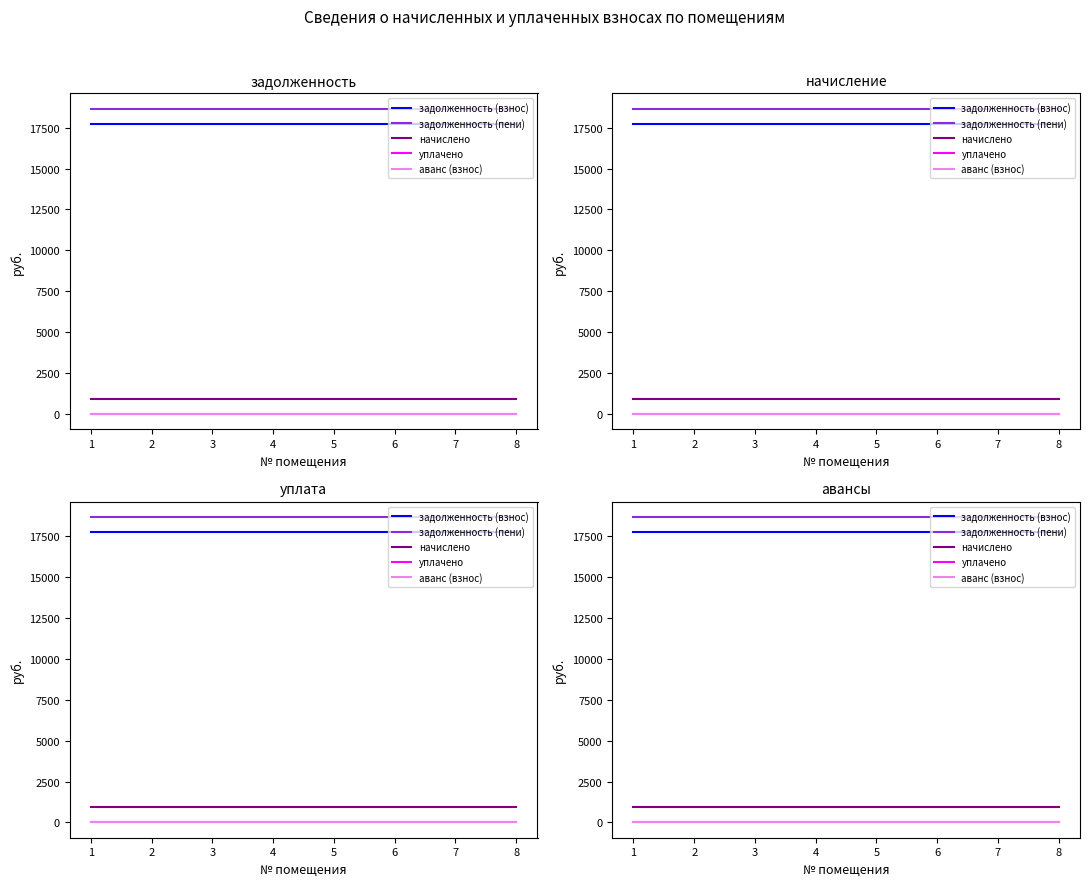

Is it true that уплачено equals 0.0 at 6?

True